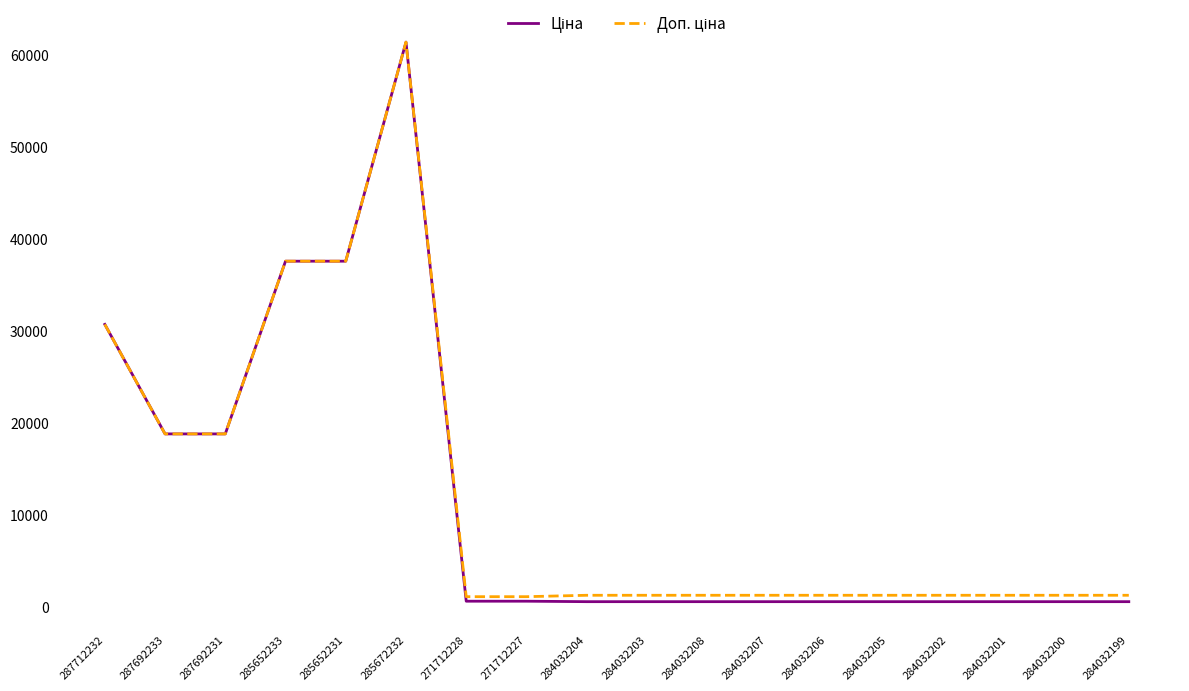

At which category is the sum across all series the highest?

285672232